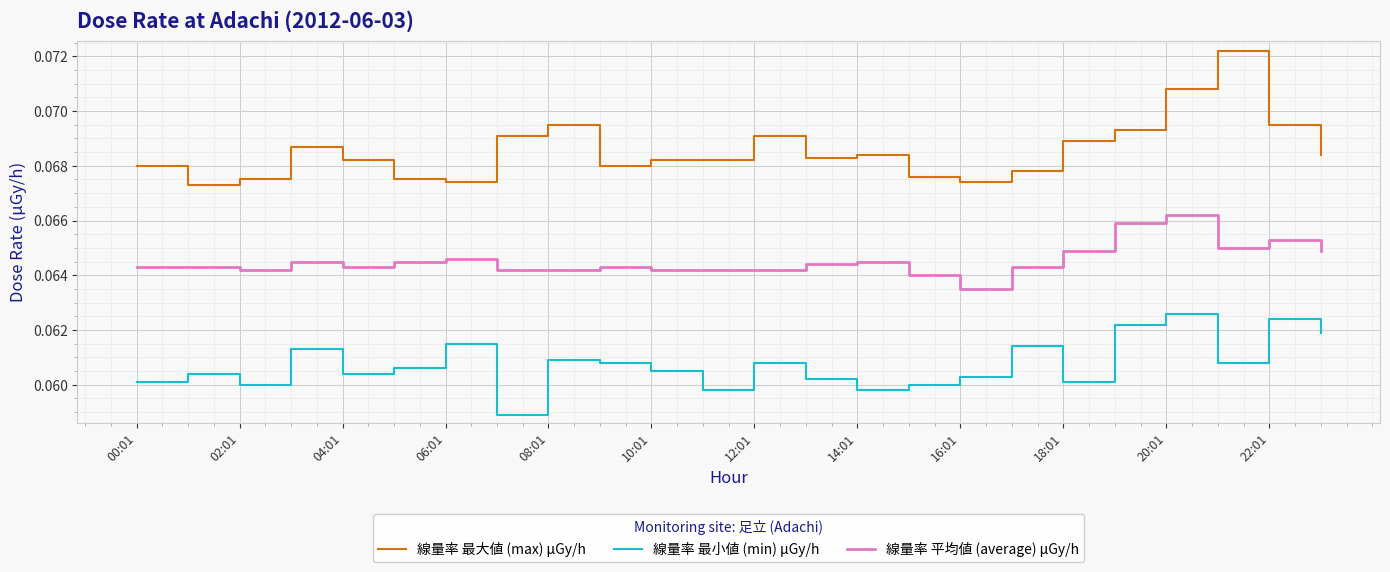

Which series has the largest range (max minus min)?

線量率 最大値 (max) μGy/h